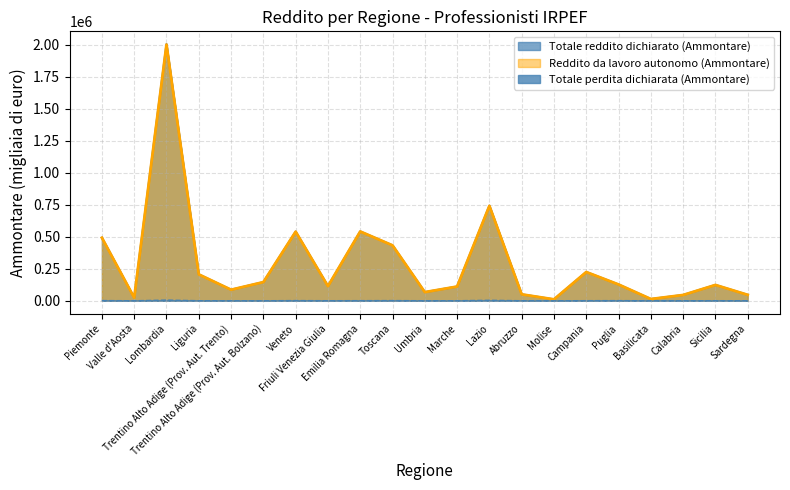

What is the difference between the second highest and second lowest values in the Reddito da lavoro autonomo (Ammontare) series?

727910